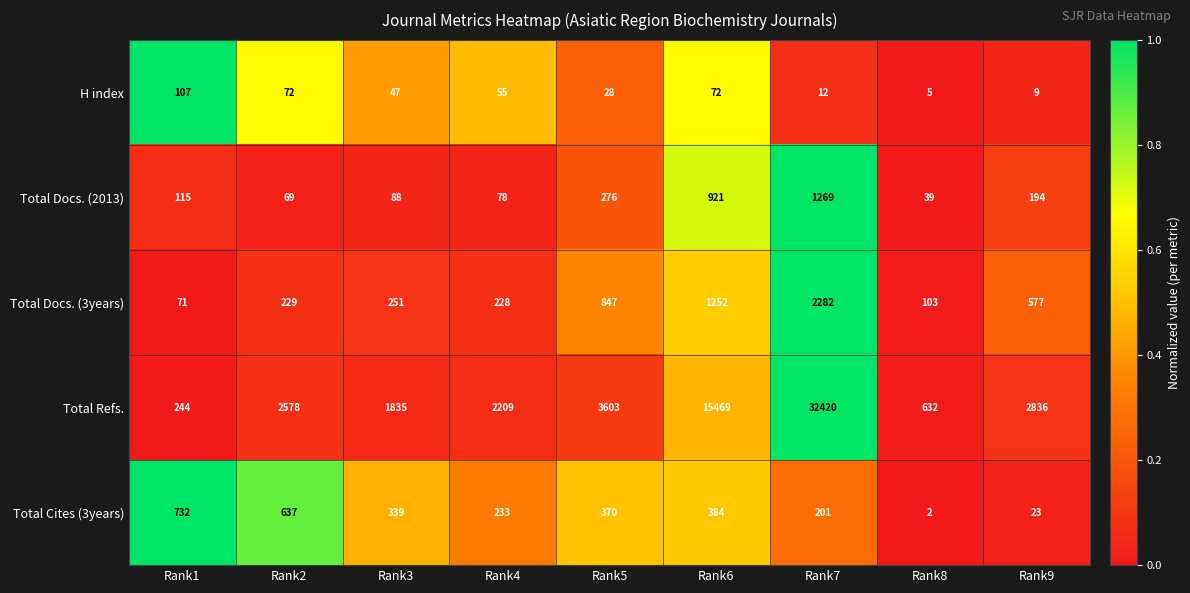

At Rank6, list the series in order from largest to smallest.

Total Refs., Total Docs. (3years), Total Docs. (2013), Total Cites (3years), H index